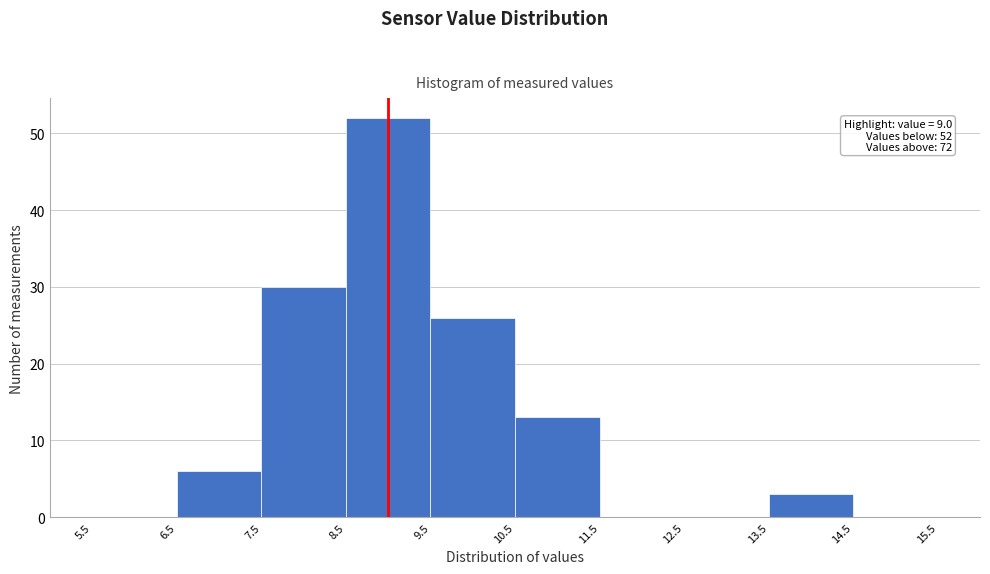

Over which range of the x-axis is the bar tallest?

8.5 to 9.5